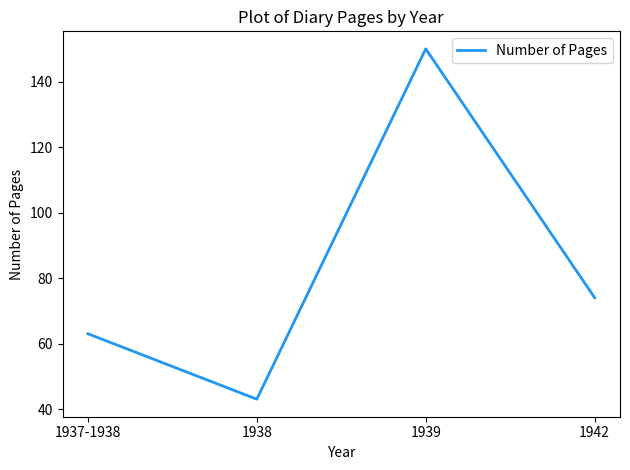

Reading left to right, what are all the values shown in this chart?

63	43	150	74